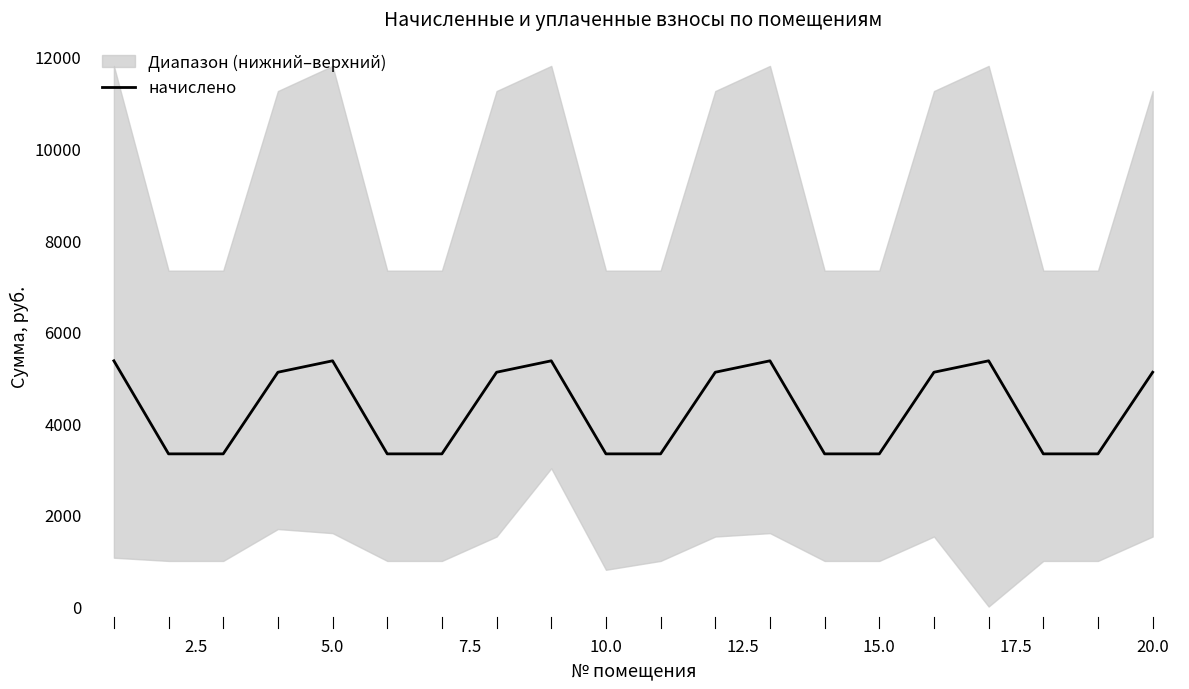

What is the difference between the maximum and second lowest values?

2031.5